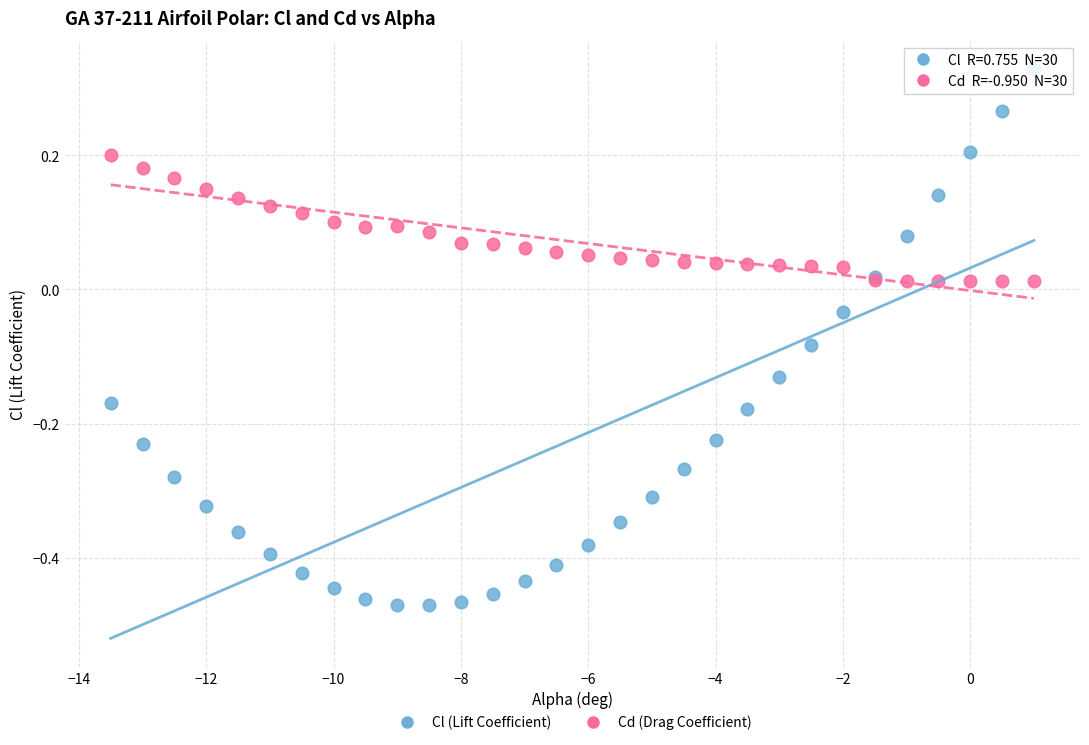

What is the X range (max minus min) for the scatter plot?

14.5